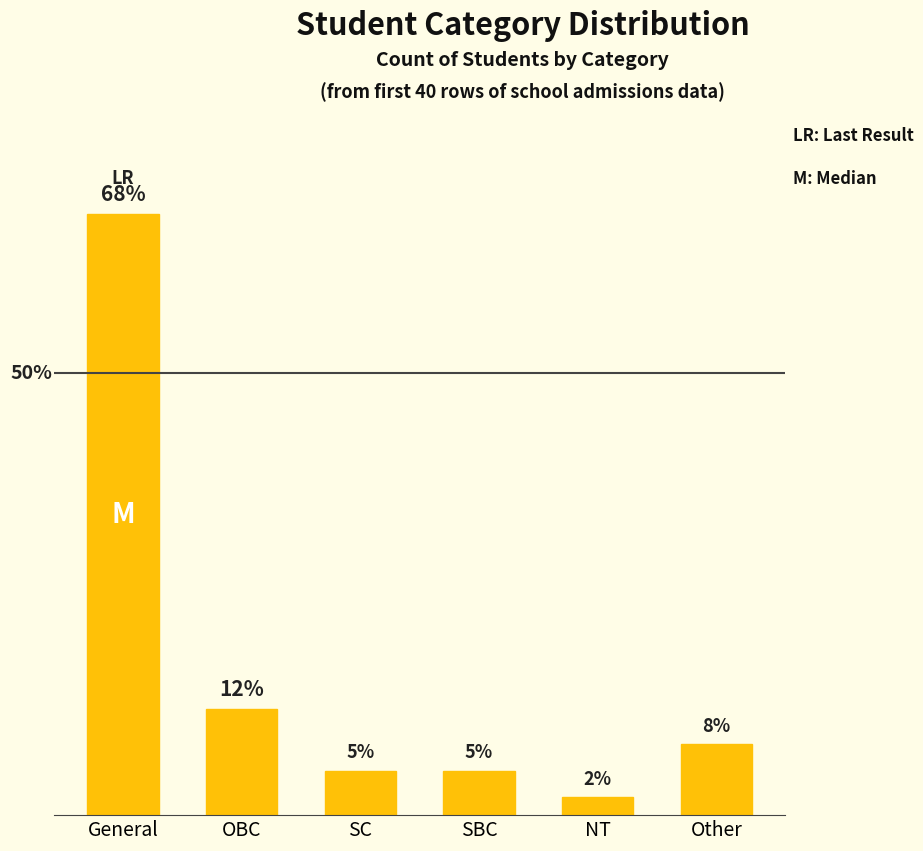

Which label corresponds to the largest value in the chart?

General